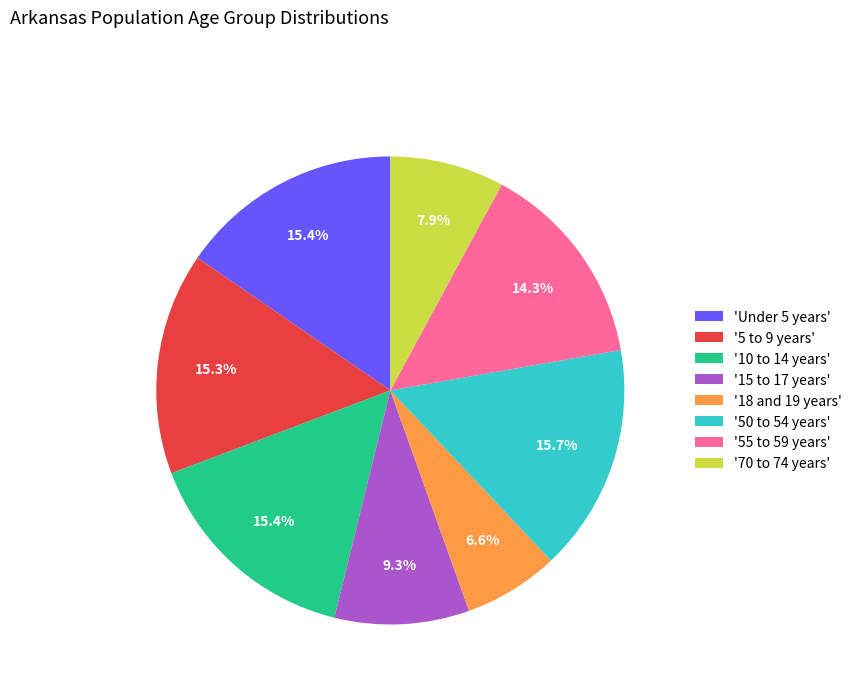

What is the ratio of the value at '15 to 17 years' to the value at '50 to 54 years'?

0.6